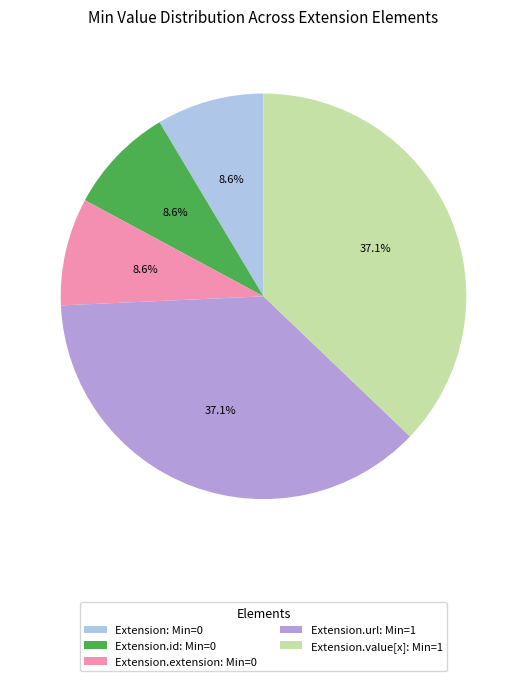

Which has a higher value, Extension: Min=0 or Extension.url: Min=1?

Extension.url: Min=1